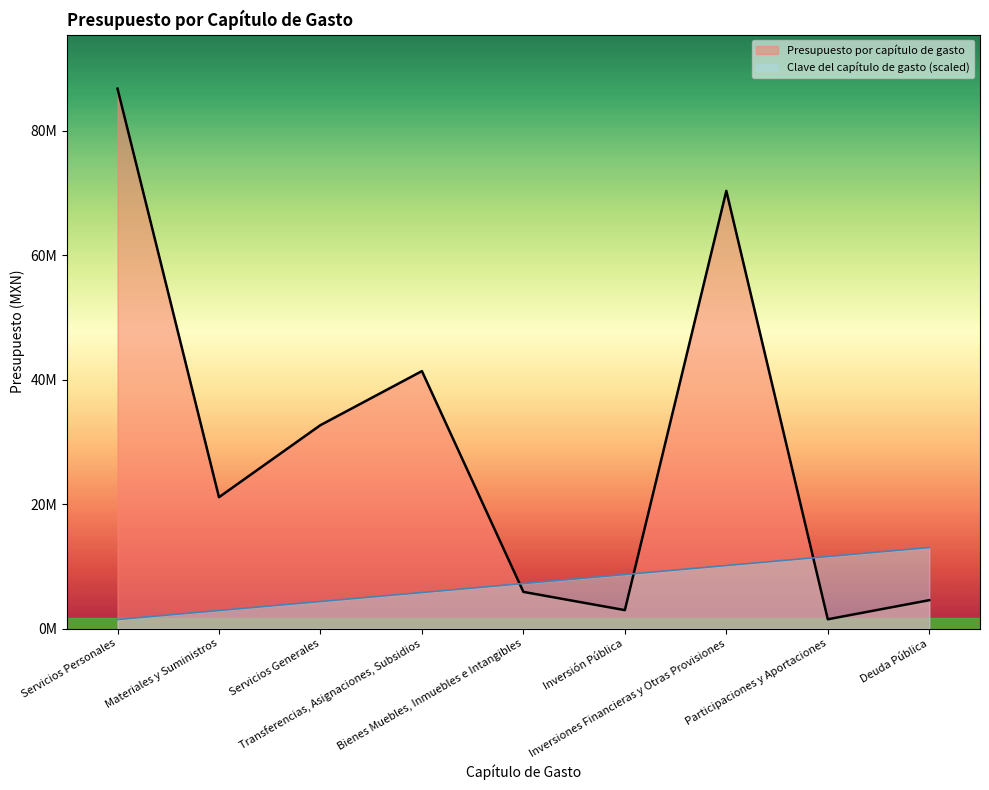

The Presupuesto por capítulo de gasto series shows 1485000.0 at Participaciones y Aportaciones. True or false?

True